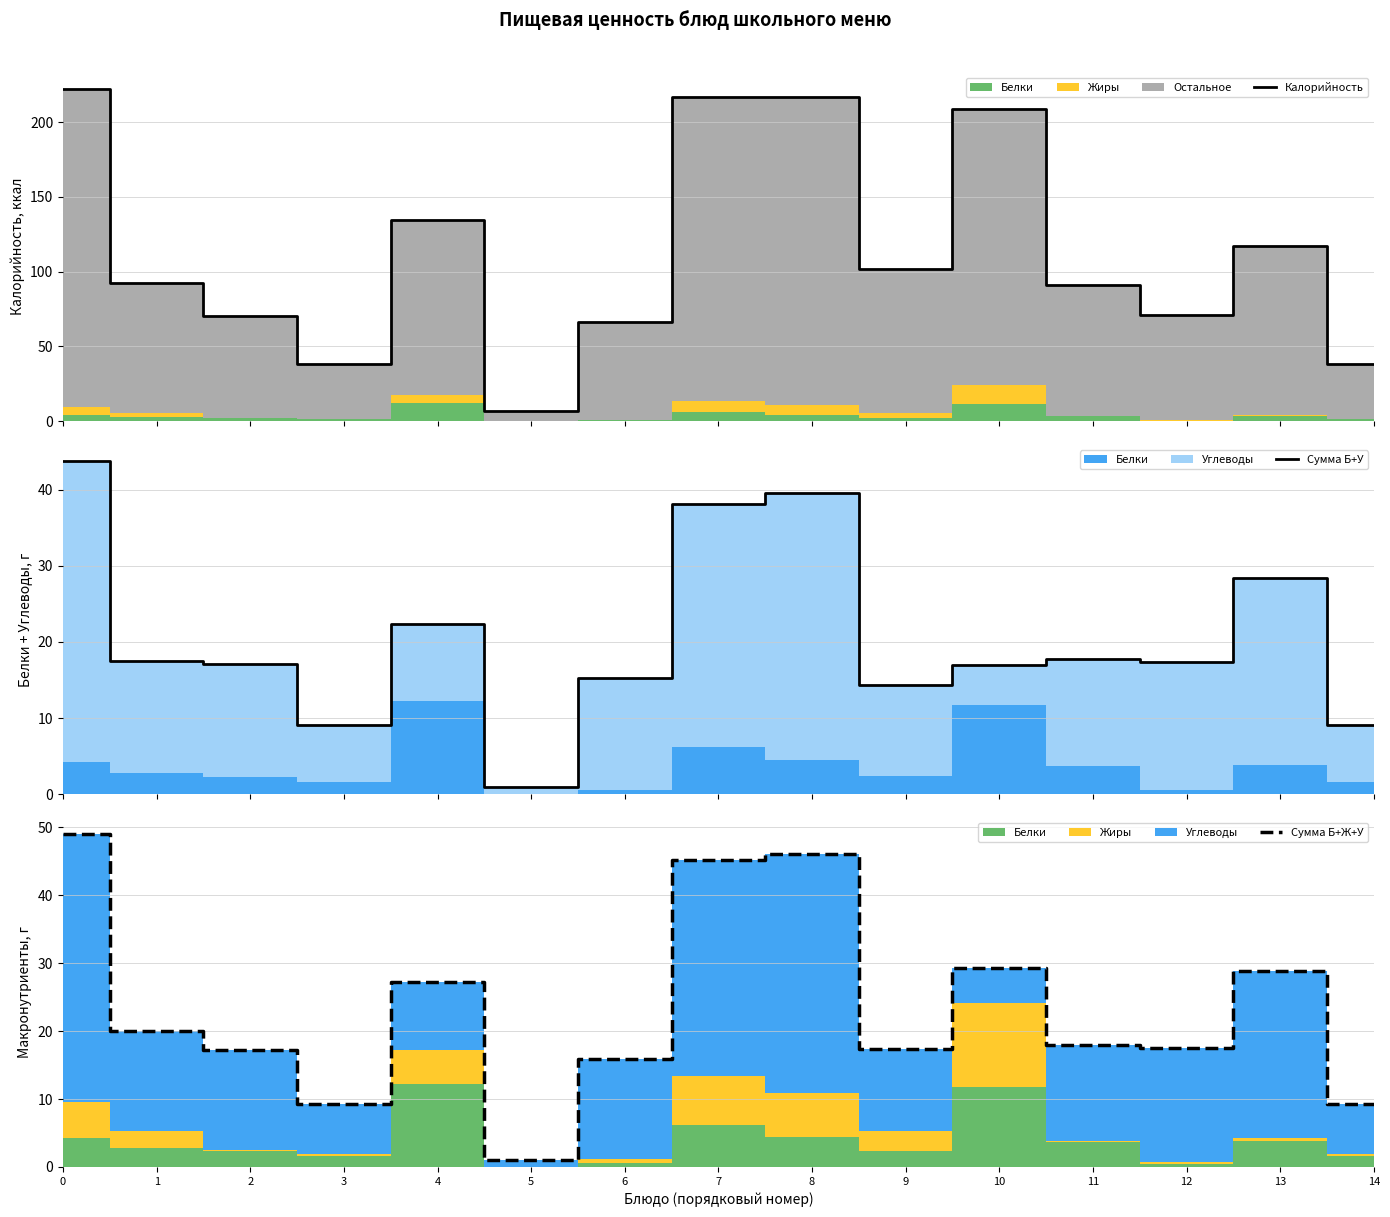

At which label is Калорийность closest to 114?

13